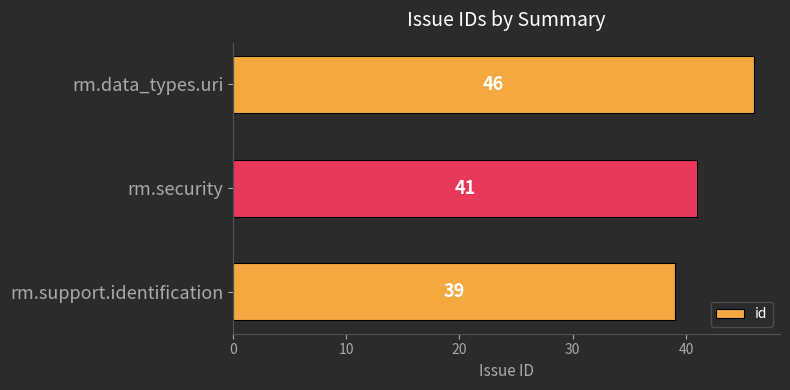

What is the average value?

42